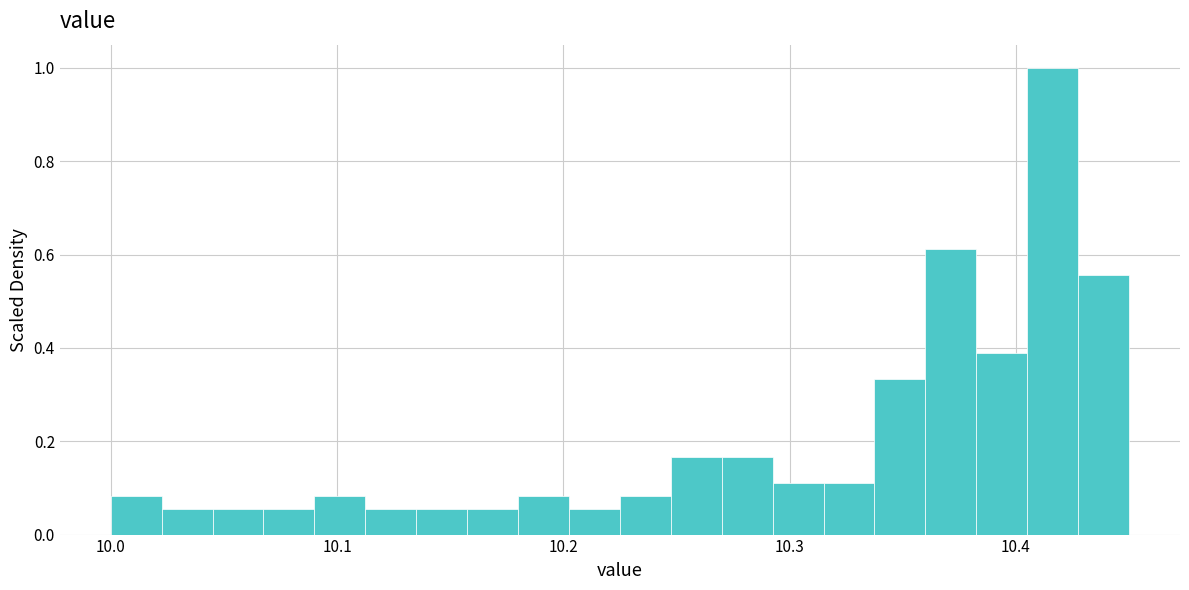

Read against the x-axis, roughly where is the centre of the tallest bar?

10.42